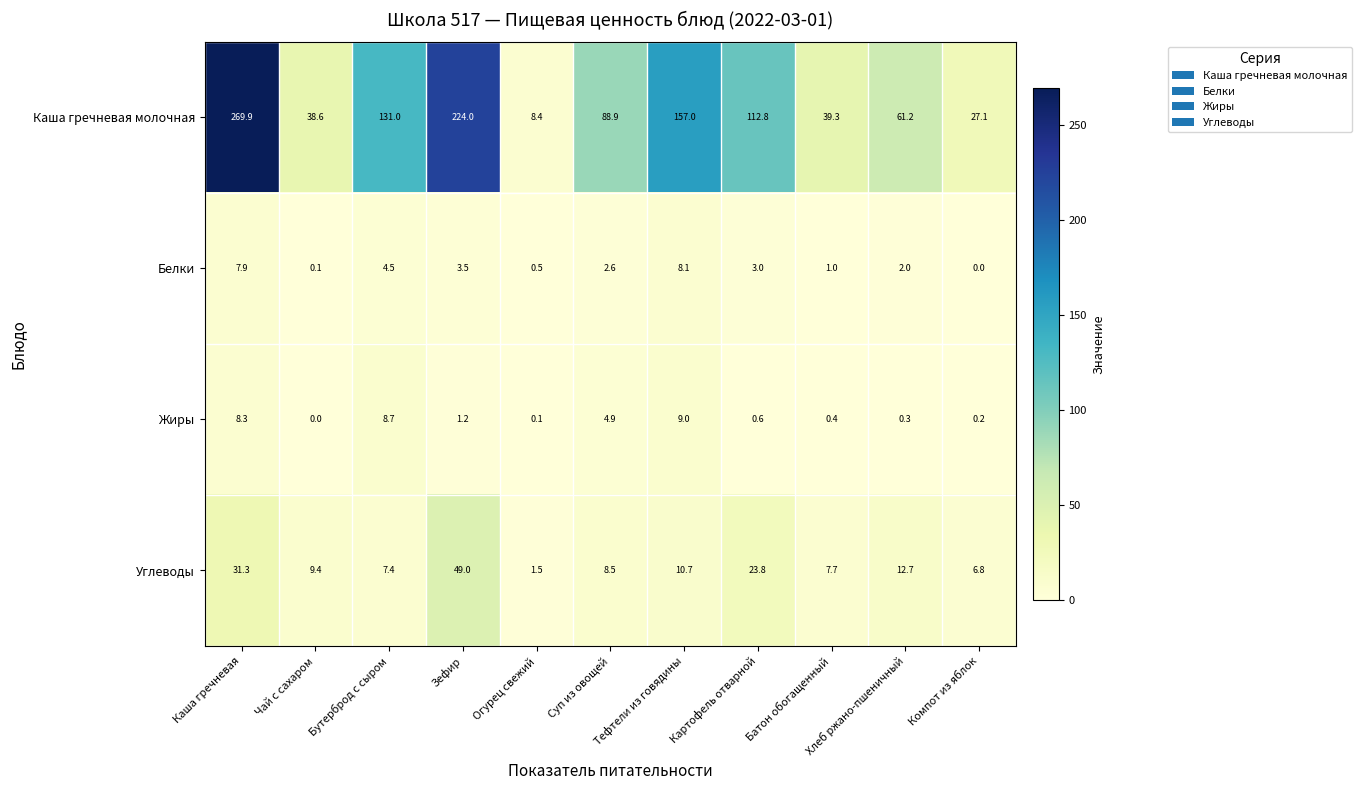

Is it true that Каша гречневая молочная equals 39.9 at Бутерброд с сыром?

False